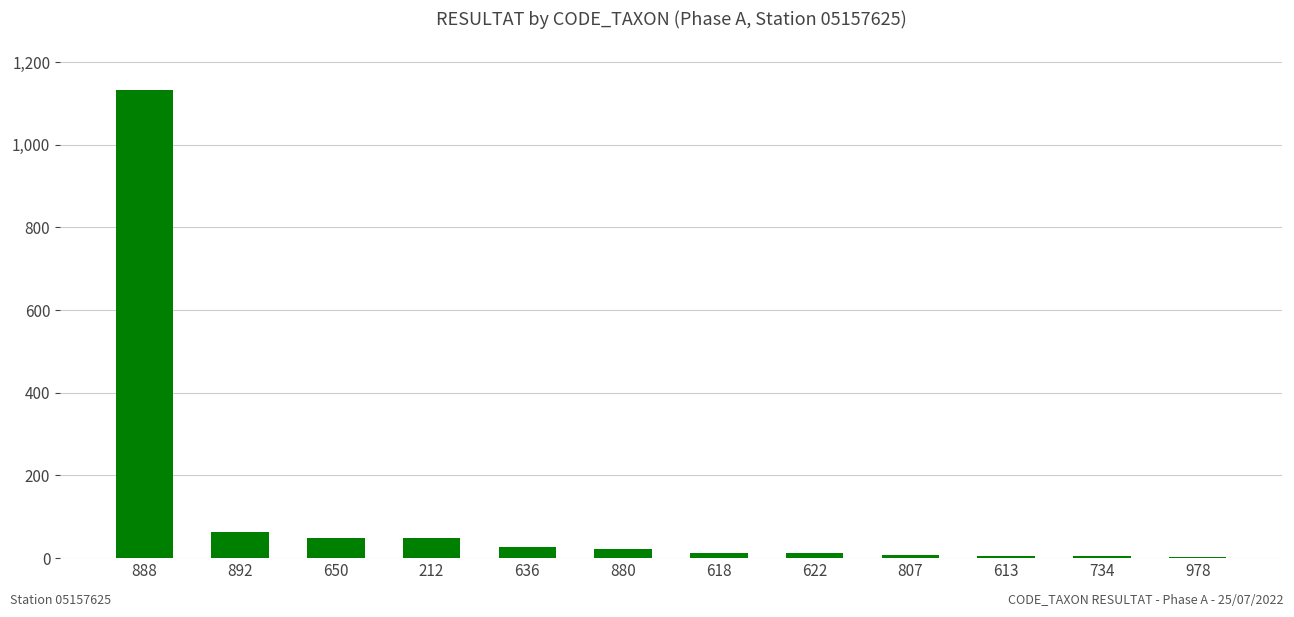

At which category does the chart reach its peak across all series?

888